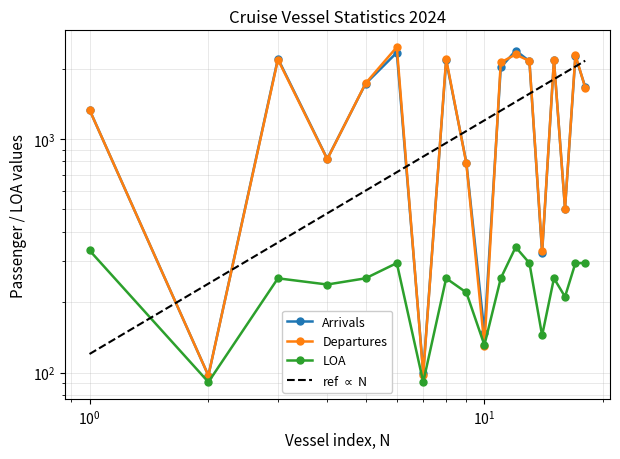

How many data points in LOA are above 253?

6